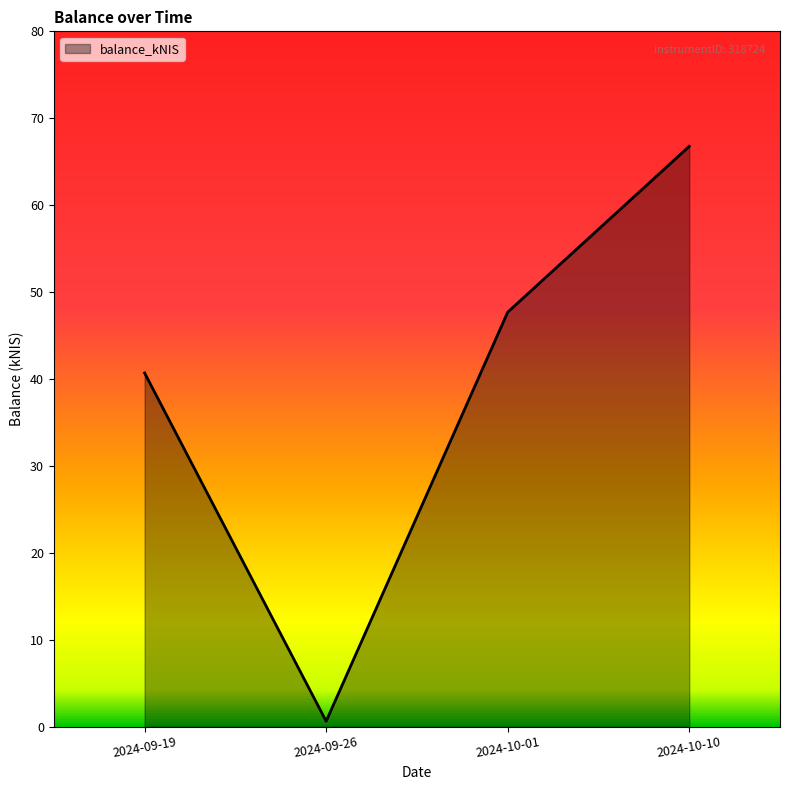

Rank the categories by value from highest to lowest.

2024-10-10, 2024-10-01, 2024-09-19, 2024-09-26